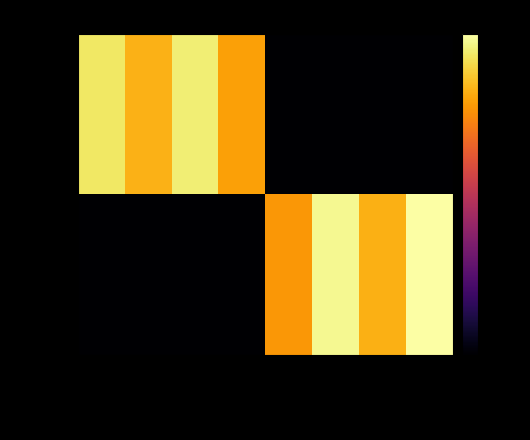

What is the difference between the highest and lowest values at Total Confirmed Ca…?

5.0